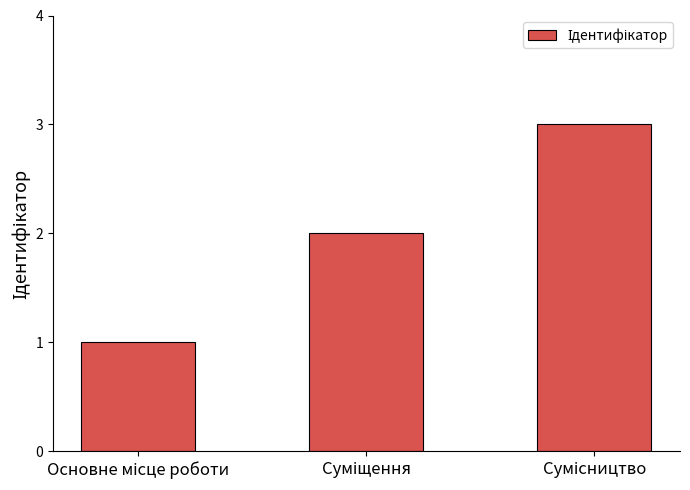

Does the chart contain any negative values?

No